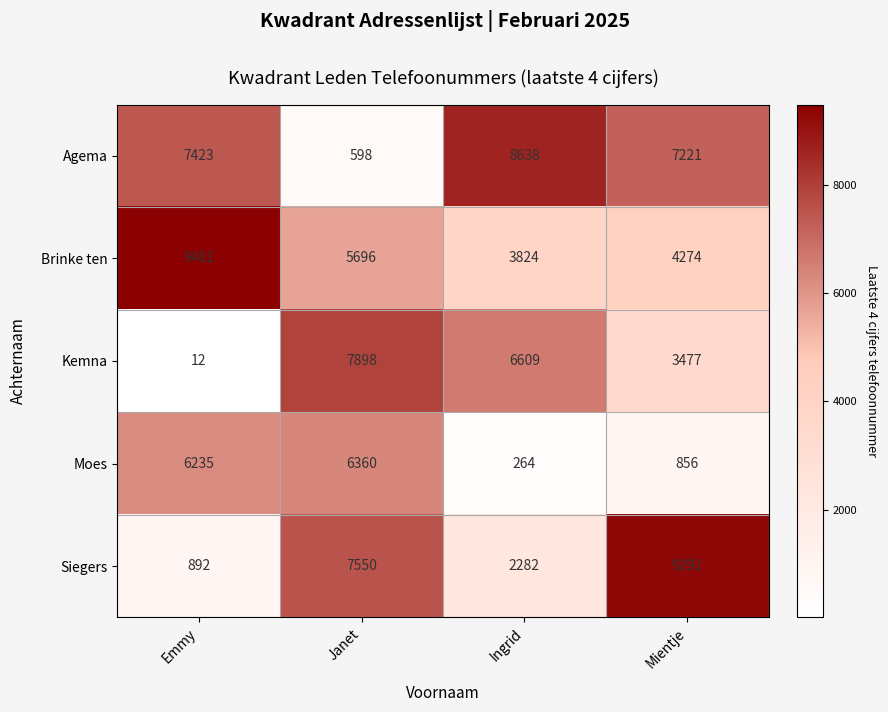

Count the number of categories in the chart.

4